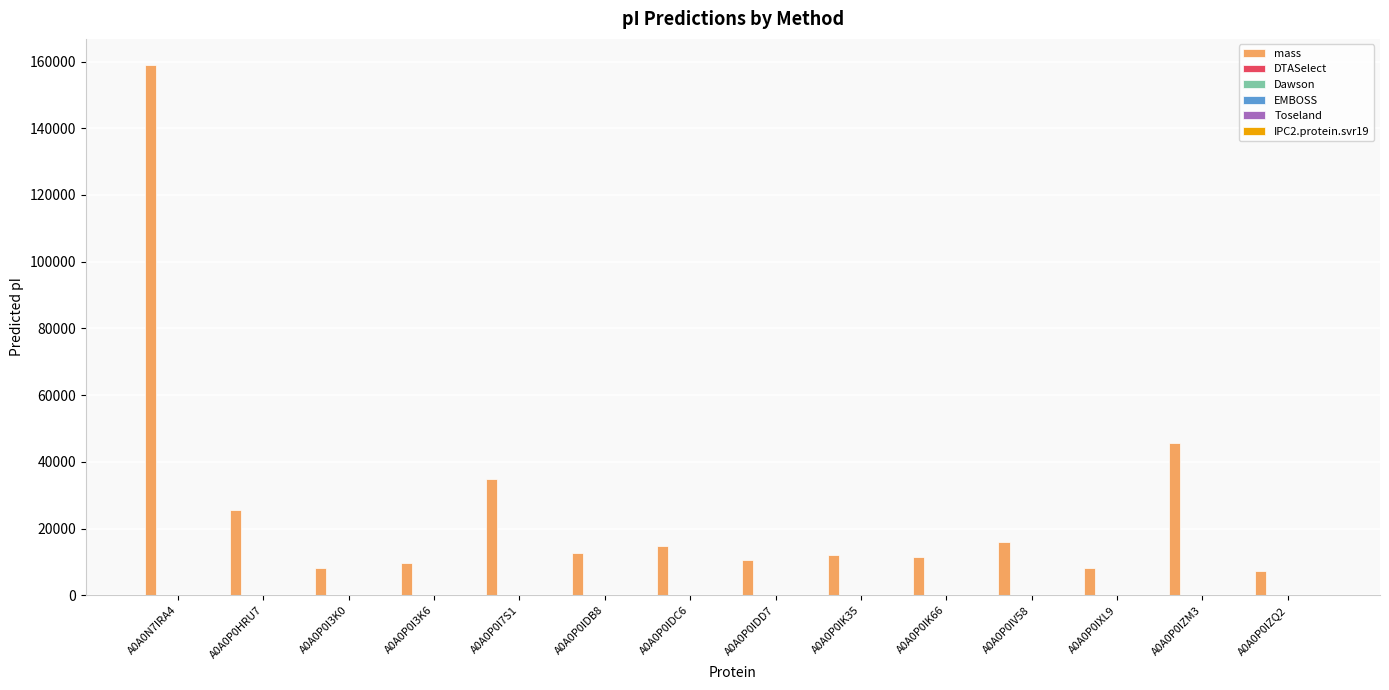

Which series has the largest total across all categories?

mass